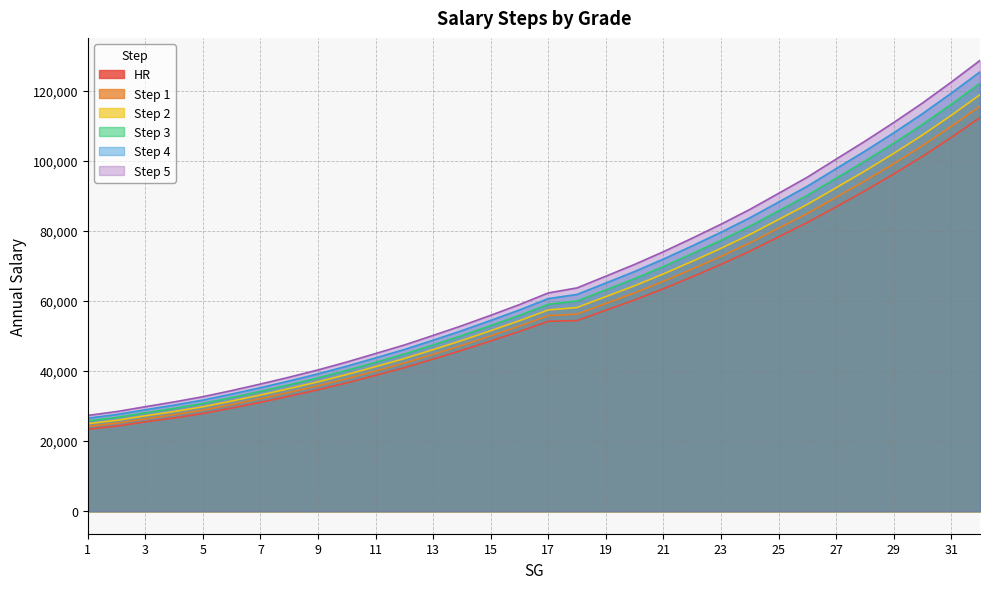

Where is Step 1 nearest to the value 69889?

22